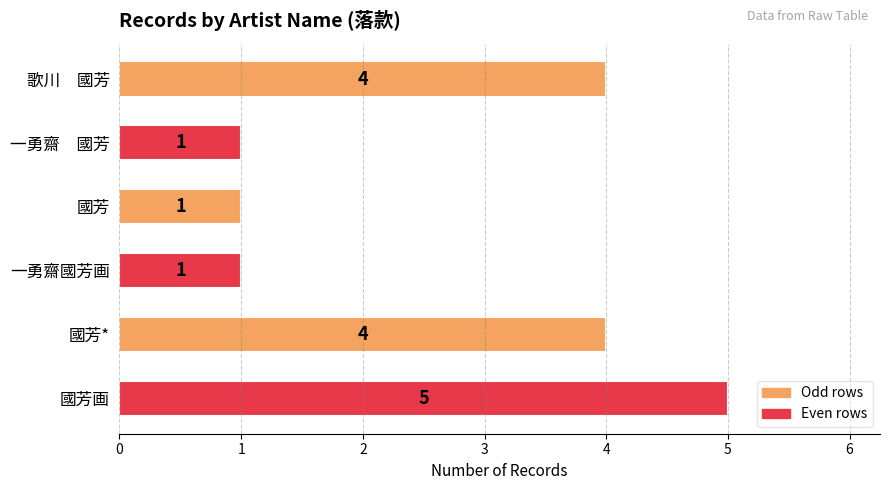

The value at 一勇齋國芳画 is 2. True or false?

False